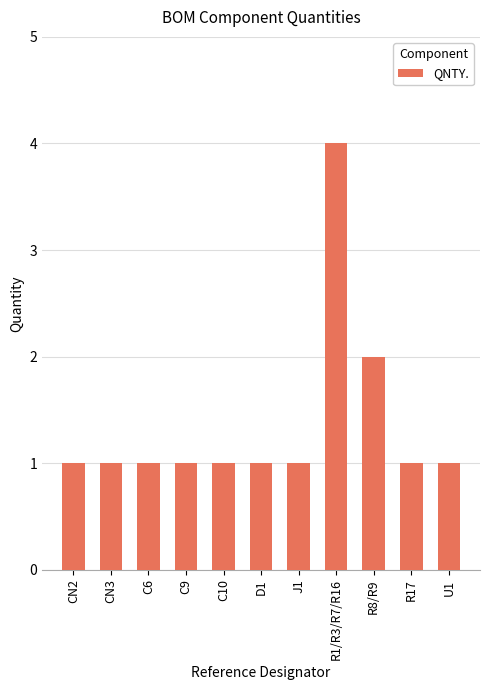

What is the label of the 5th bar from the left?

C10